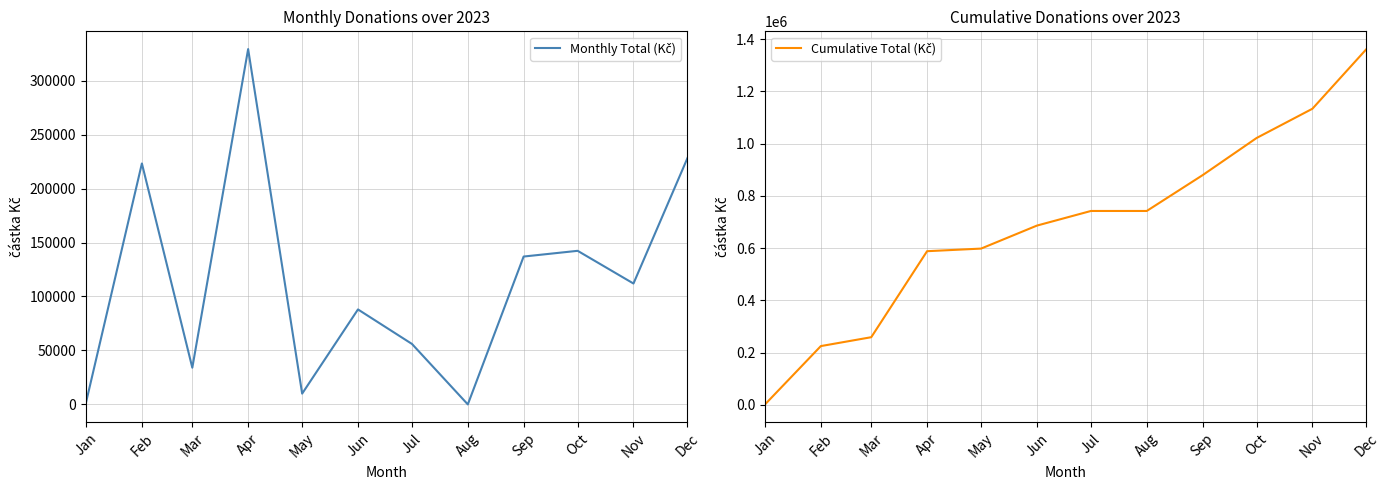

Reading left to right, list all the values displayed in this chart.

Monthly Total (Kč): Jan=2000	Feb=223236	Mar=34000	Apr=329200	May=10000	Jun=88000	Jul=56000	Aug=0	Sep=137000	Oct=142300	Nov=112000	Dec=228300
Cumulative Total (Kč): Jan=2000	Feb=225236	Mar=259236	Apr=588436	May=598436	Jun=686436	Jul=742436	Aug=742436	Sep=879436	Oct=1021736	Nov=1133736	Dec=1362036